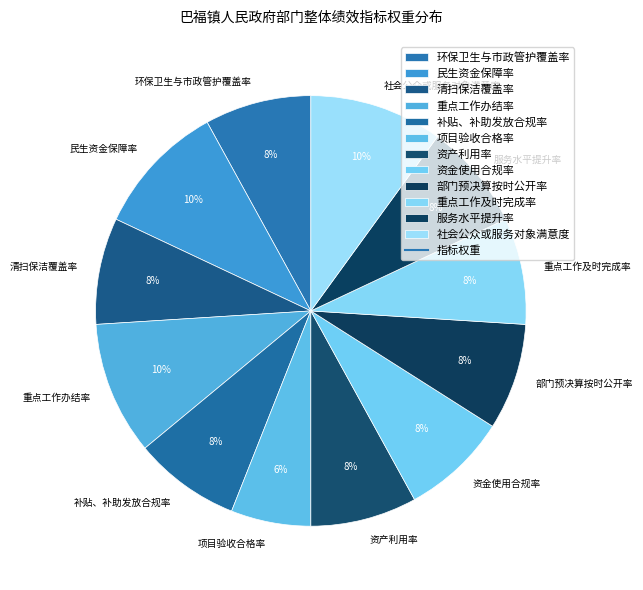

The 项目验收合格率 slice represents 6% of the pie. True or false?

True